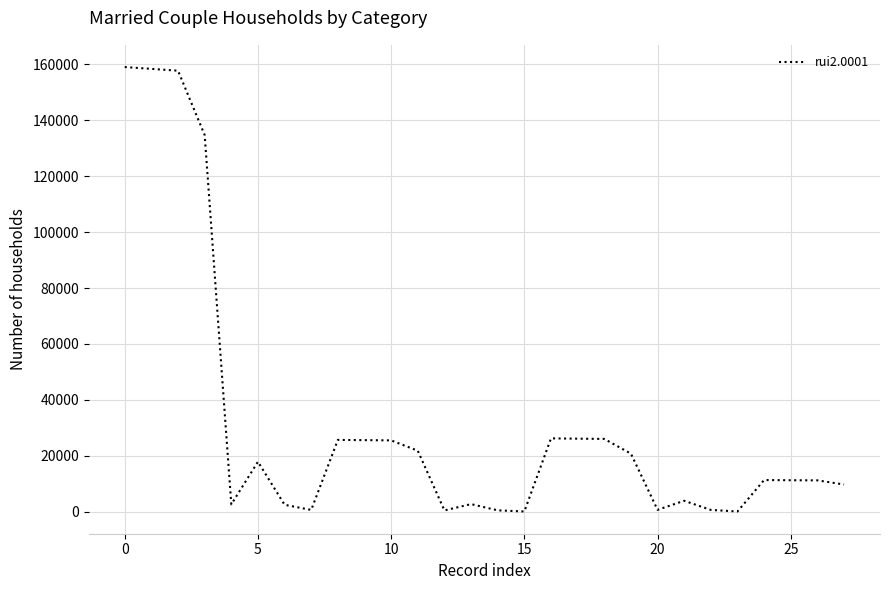

What is the greatest value displayed?

159018